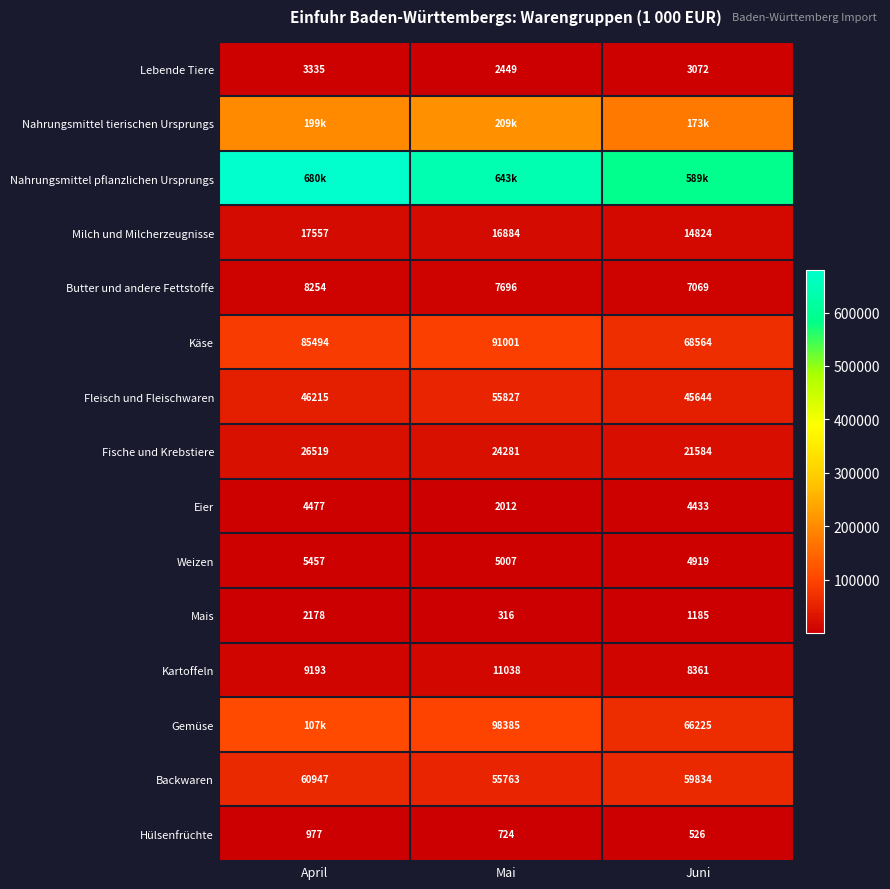

Which has a higher value, April or Mai?

April